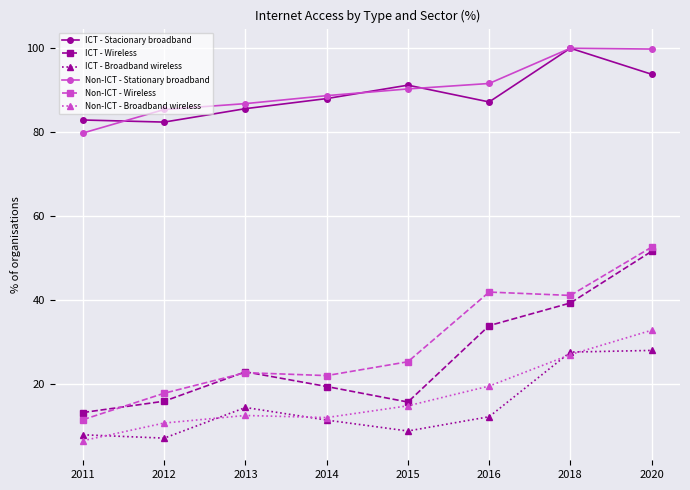

True or false: Non-ICT - Wireless and ICT - Stacionary broadband cross at least once.

False